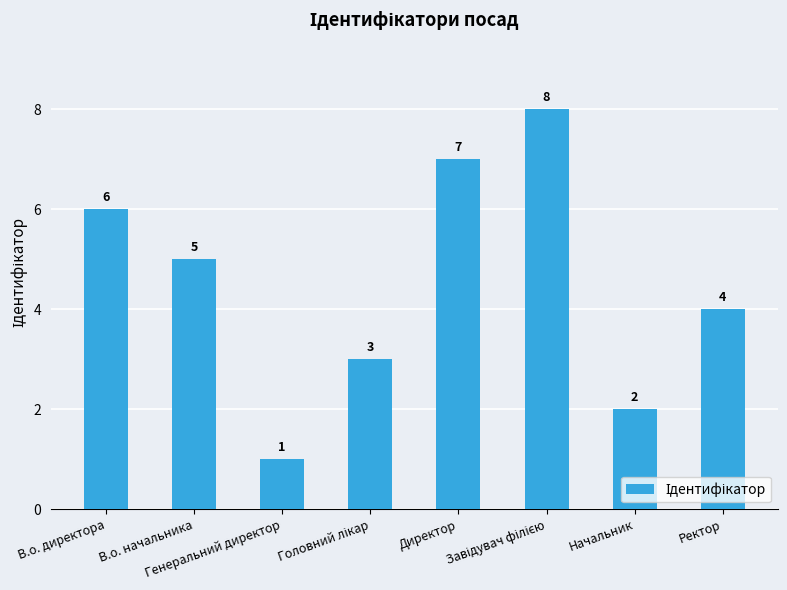

What is the minimum value shown in the chart?

1